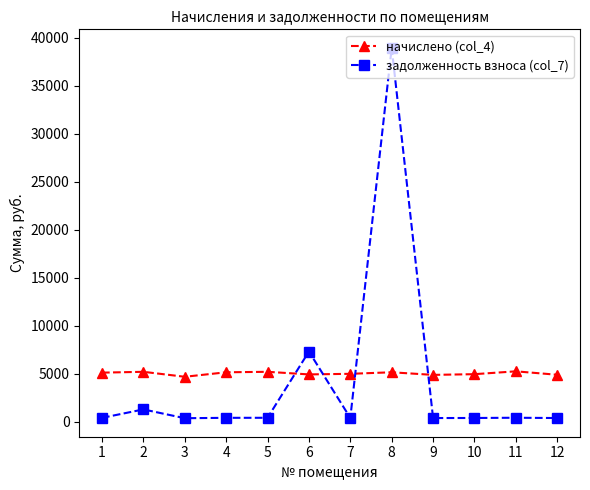

Where is the first local maximum for задолженность взноса (col_7)?

2